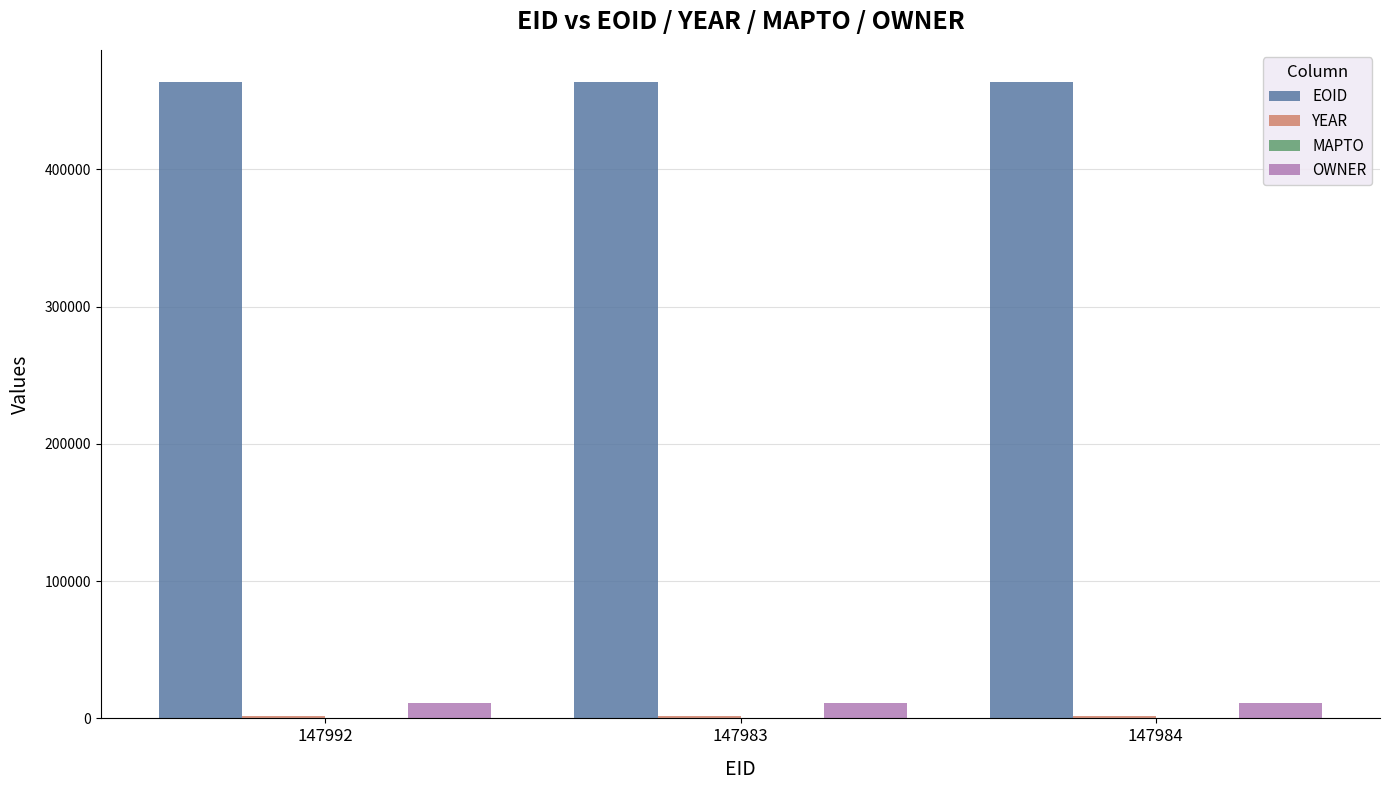

What is the average value of the EOID series?

463802